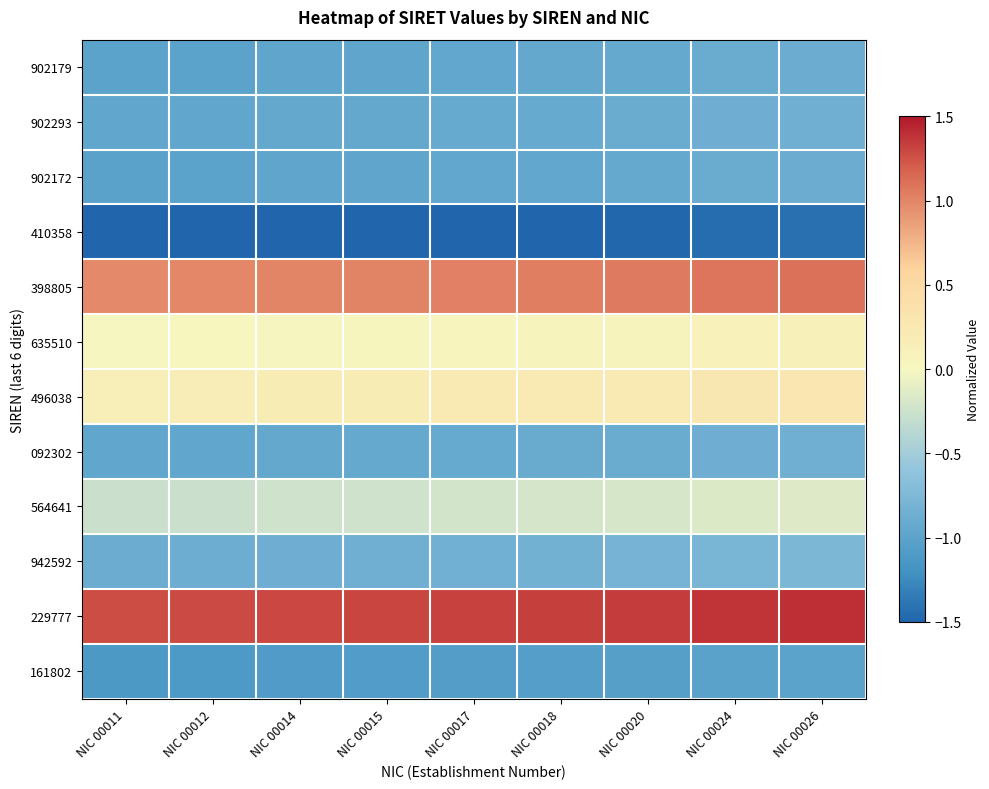

What is the total value across all series at NIC 00014?

-5.1